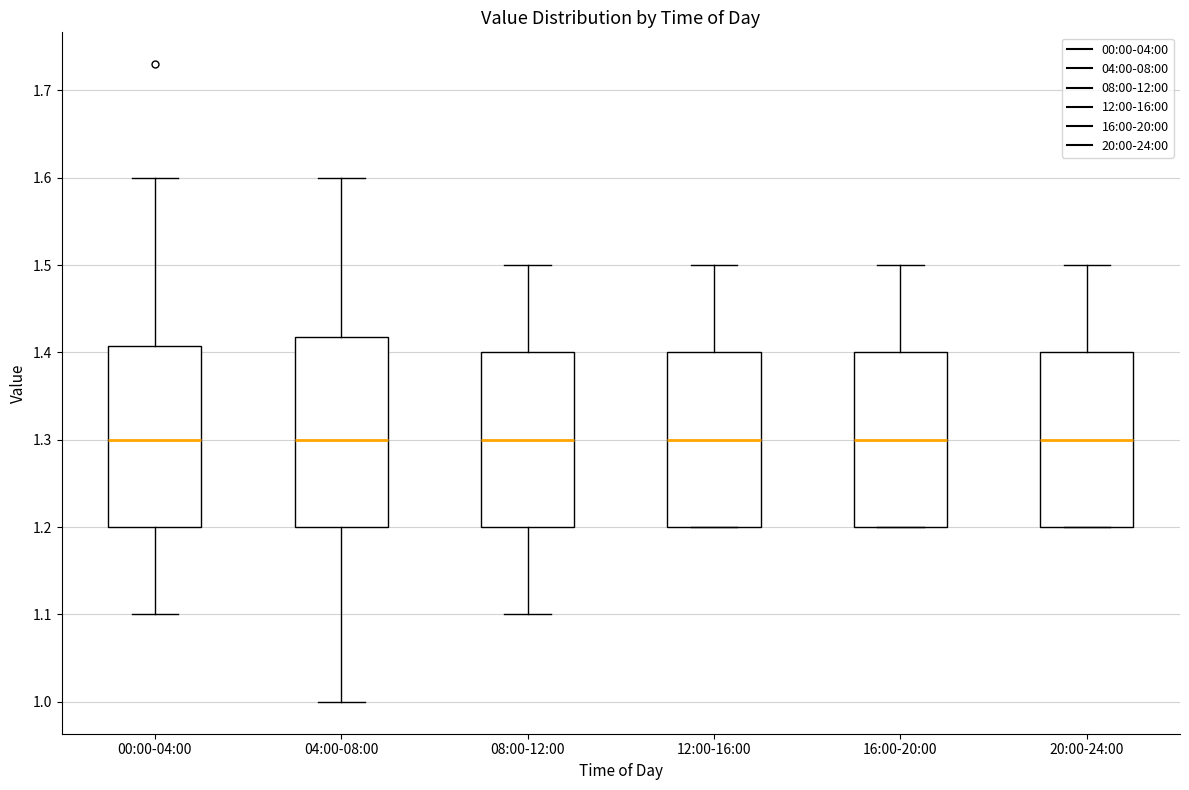

Which box is the tallest, from its lower edge to its upper edge?

04:00-08:00